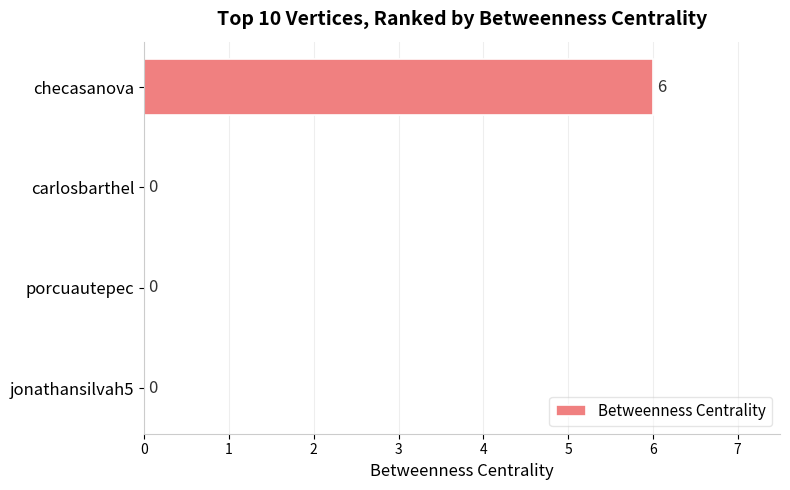

Does the chart contain stacked bars?

No